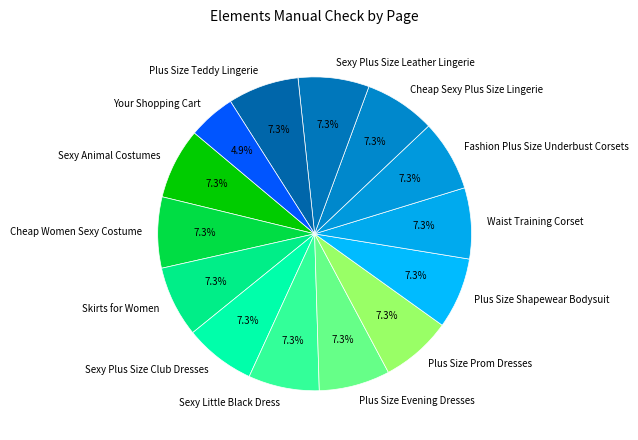

What percentage is the Sexy Little Black Dress slice, to the nearest percent?

7%